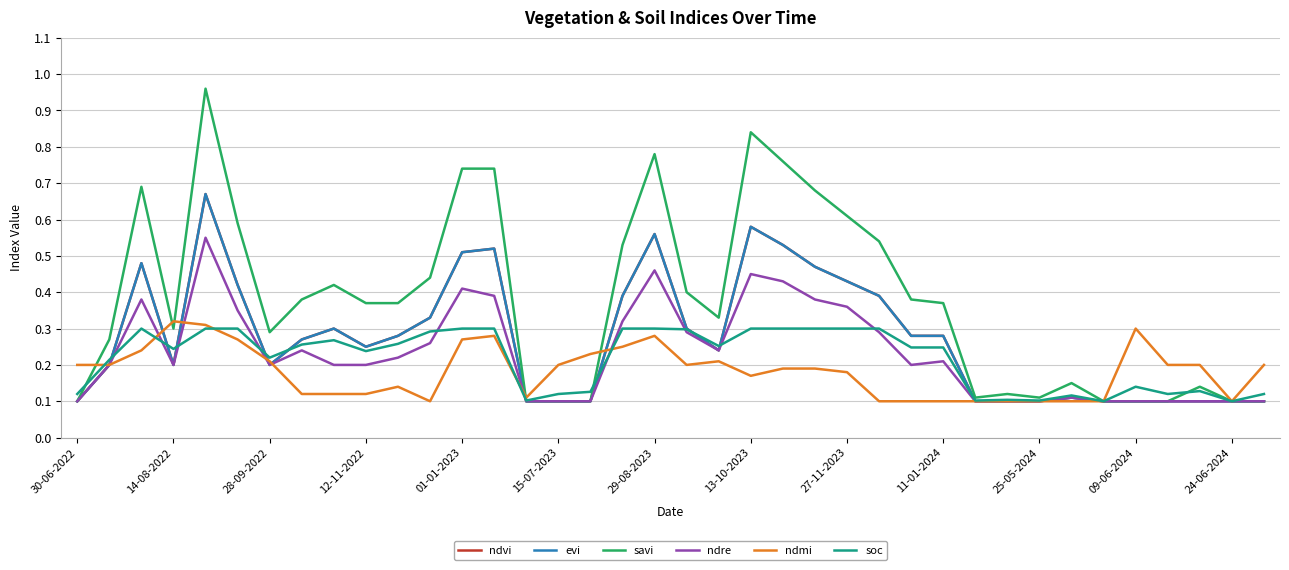

What is the value of the savi point at the 35th from the left?

0.1